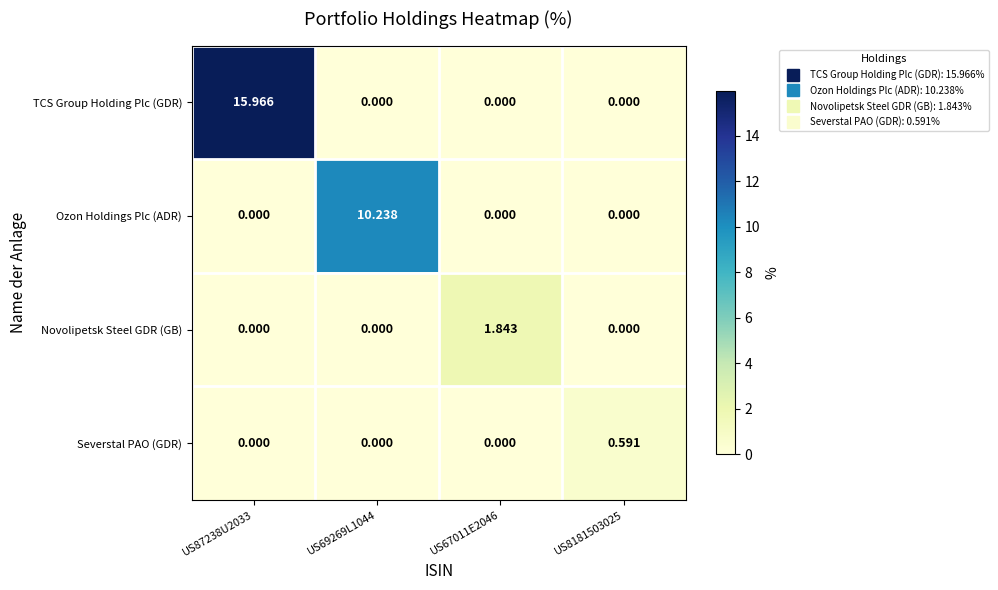

Which series changed the most between US69269L1044 and US67011E2046?

Ozon Holdings Plc (ADR)